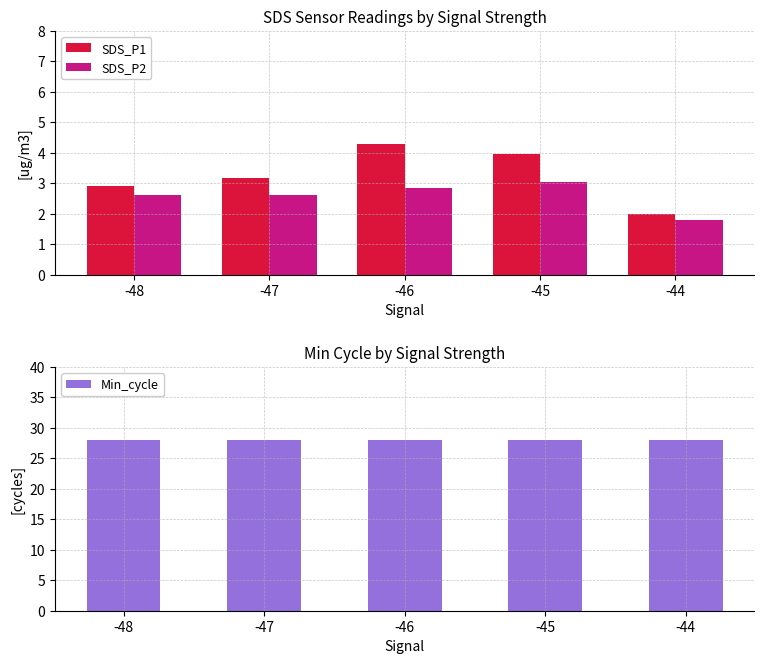

What is the difference between the second highest and second lowest values in the SDS_P1 series?

1.1